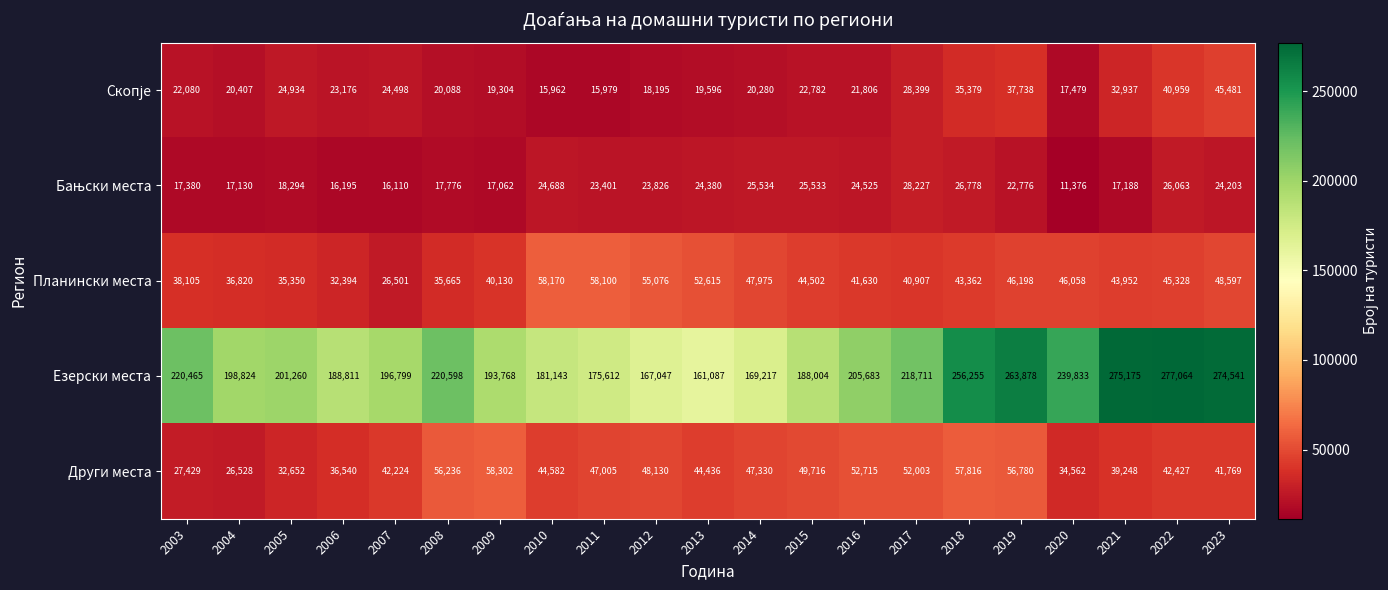

What is the sum of all Други места values?

938430